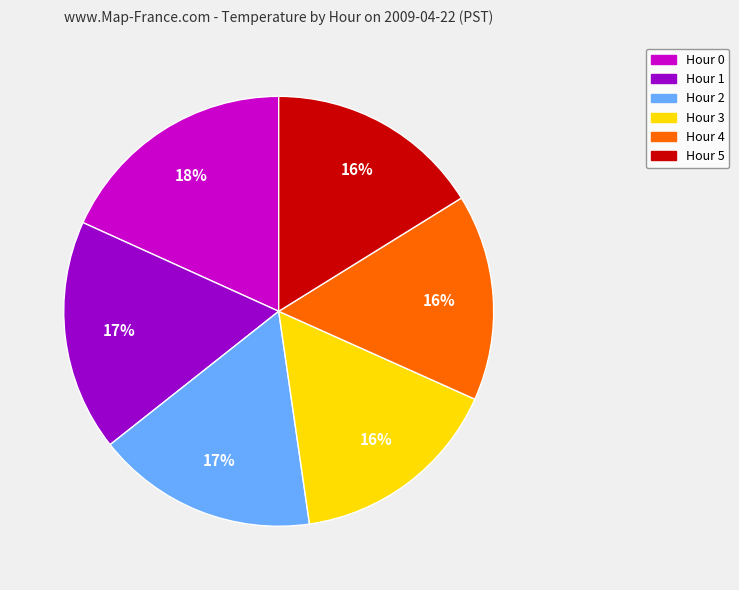

Is it true that Hour 4 is 25% of the pie?

False